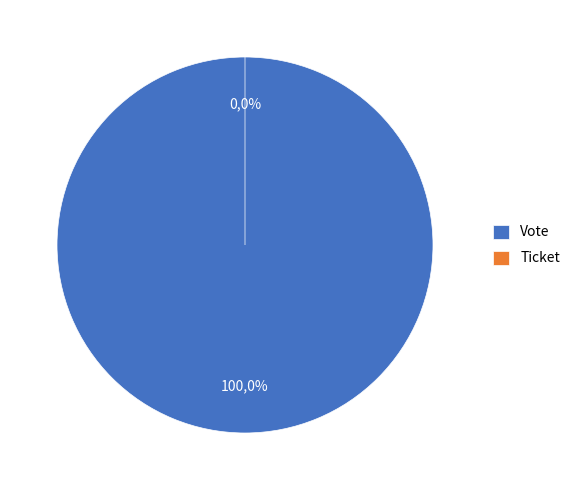

Combined, do Vote and Ticket account for over 50%?

Yes